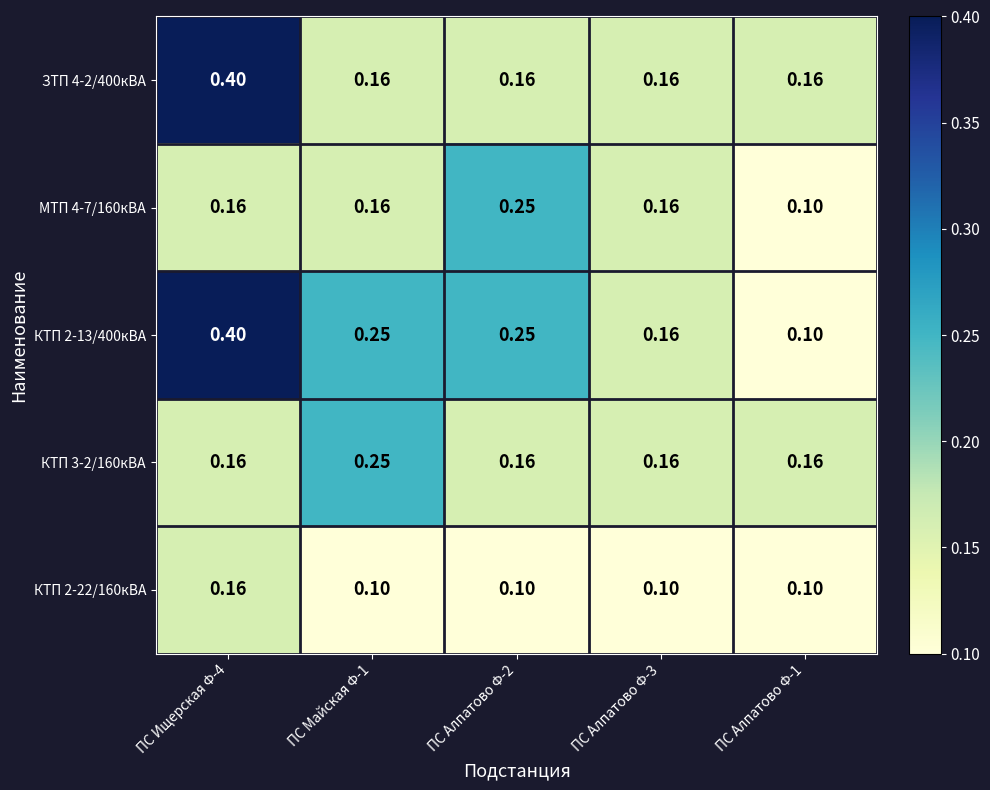

Is the value of КТП 2-22/160кВА at ПС Алпатово Ф-3 greater than the value of МТП 4-7/160кВА at ПС Майская Ф-1?

No